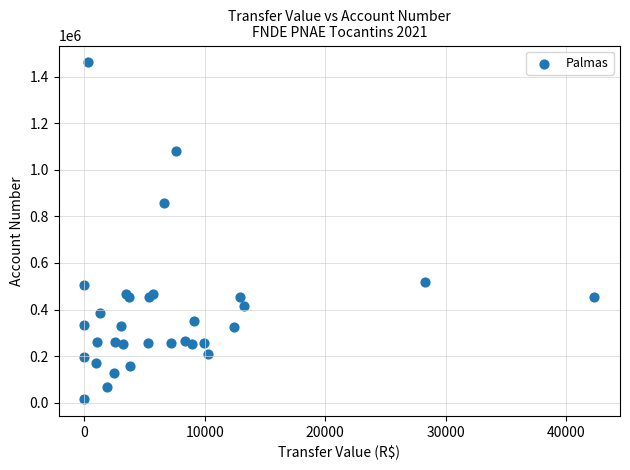

What Y value in the scatter plot is closest to 738192?

856312